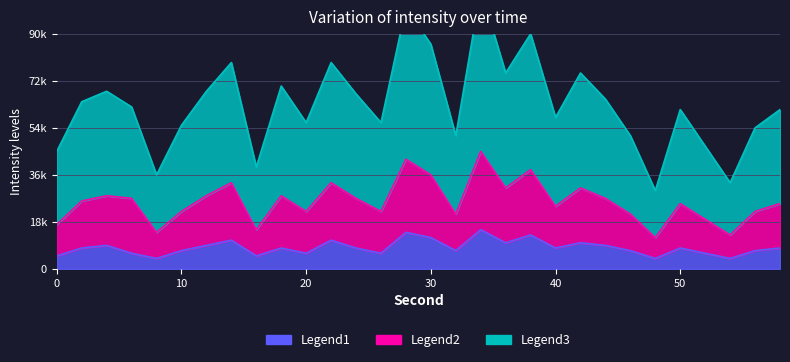

What is the spread (max minus min) of values at 14?

68